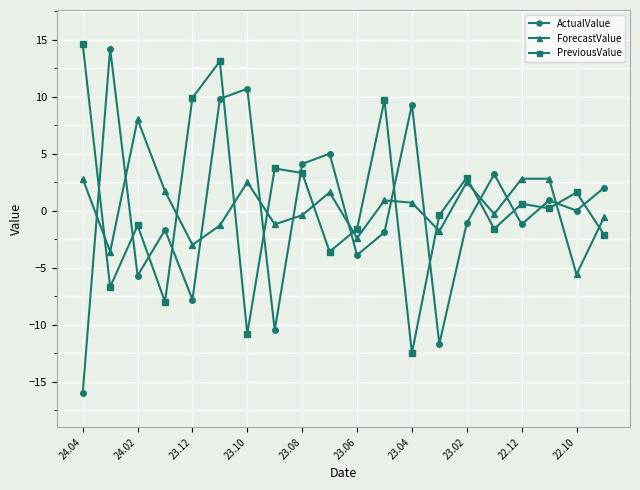

True or false: PreviousValue has more than 0 points higher than both neighbors.

True